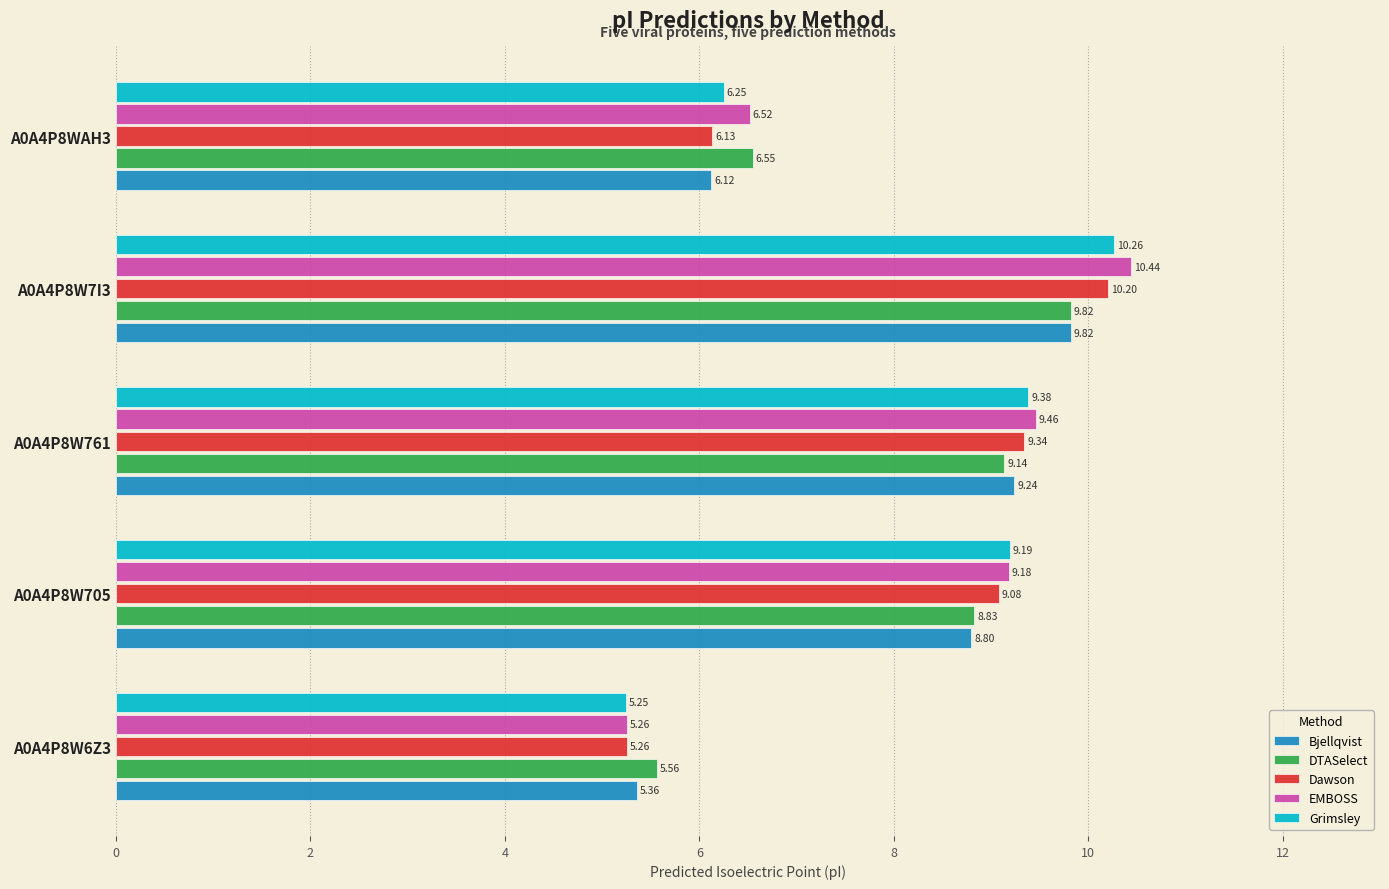

What is the sum of all Grimsley values?

40.3